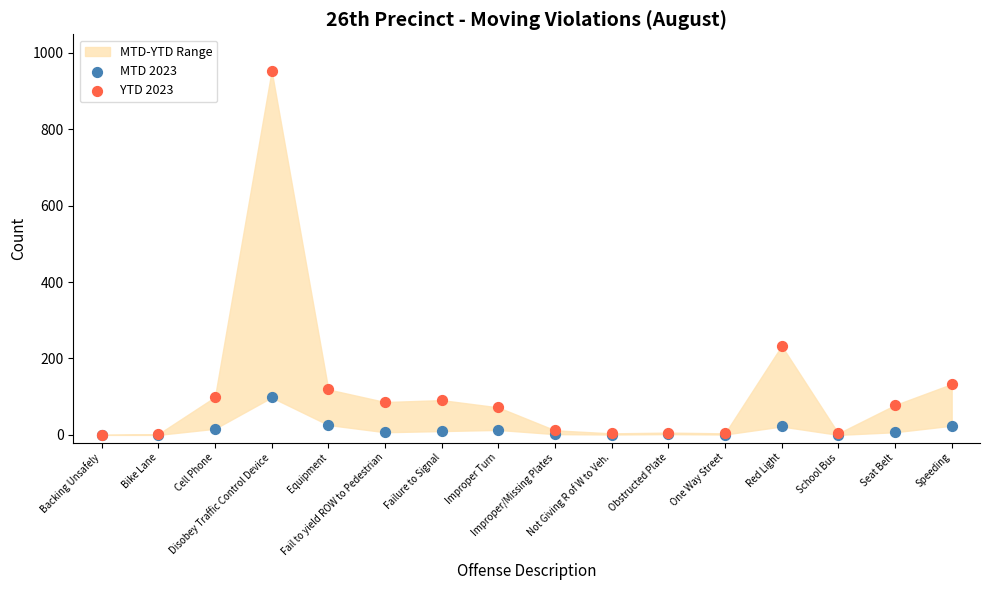

Which series has the widest spread of Y values?

YTD 2023